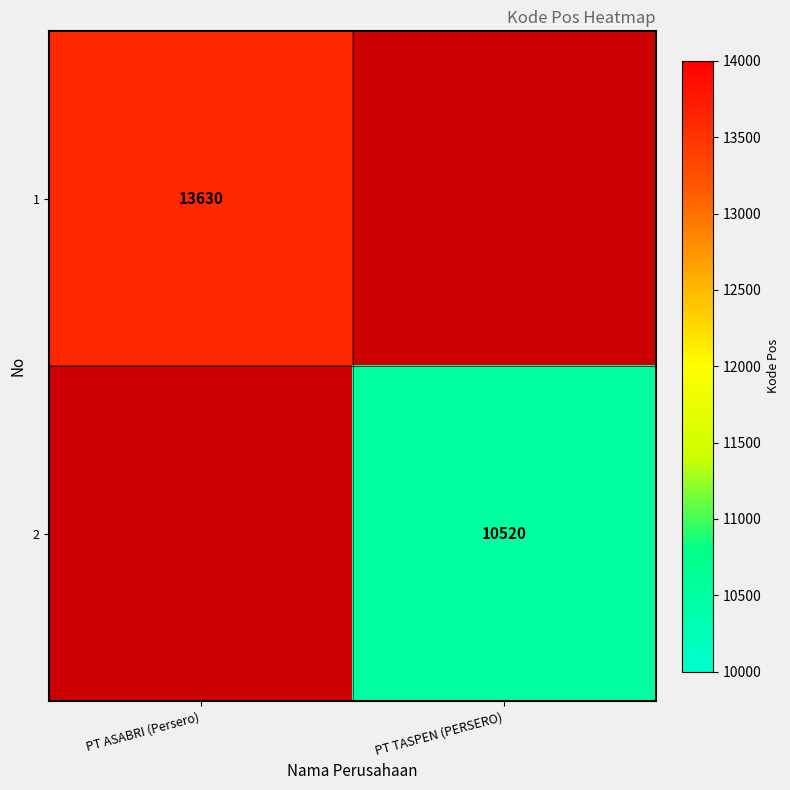

The value of 2 at PT TASPEN (PERSERO) is 10520. True or false?

True